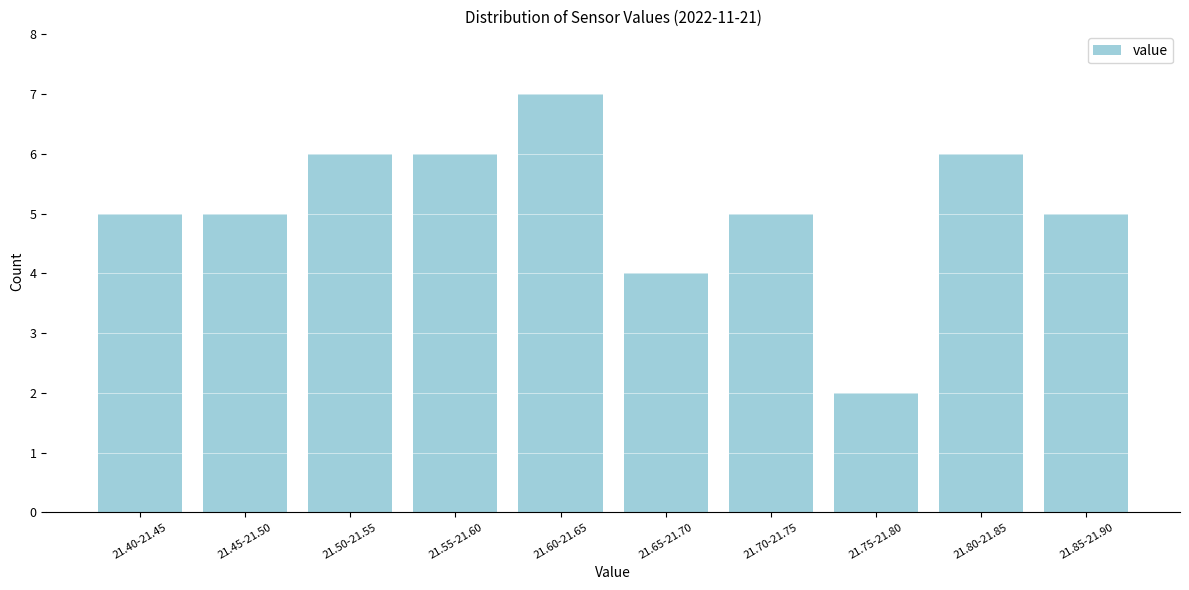

Reading right to left, extract all data points from this chart.

21.85-21.90=5	21.80-21.85=6	21.75-21.80=2	21.70-21.75=5	21.65-21.70=4	21.60-21.65=7	21.55-21.60=6	21.50-21.55=6	21.45-21.50=5	21.40-21.45=5